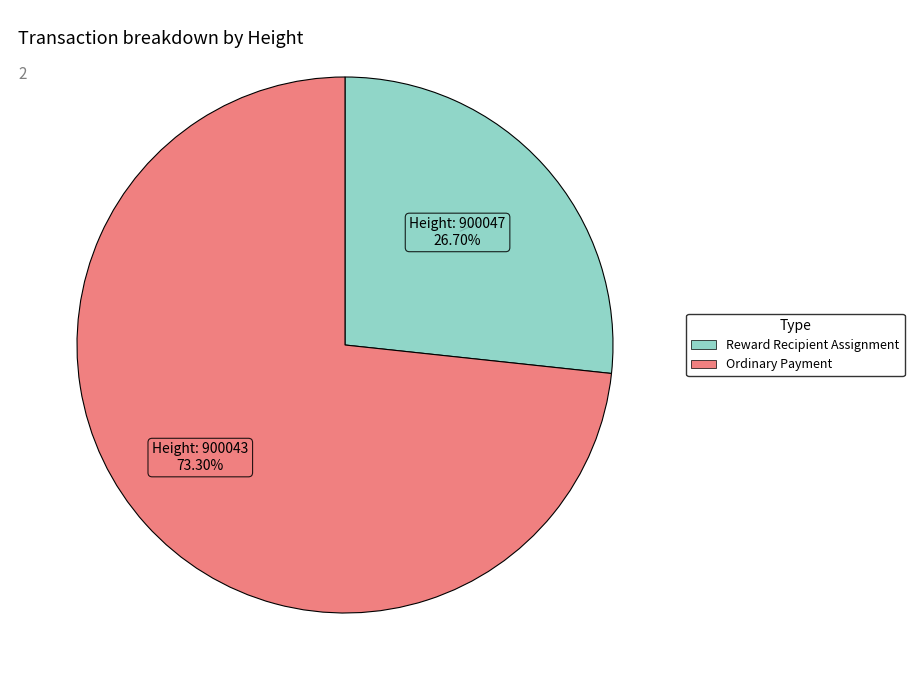

Is there a majority slice in this chart?

Yes